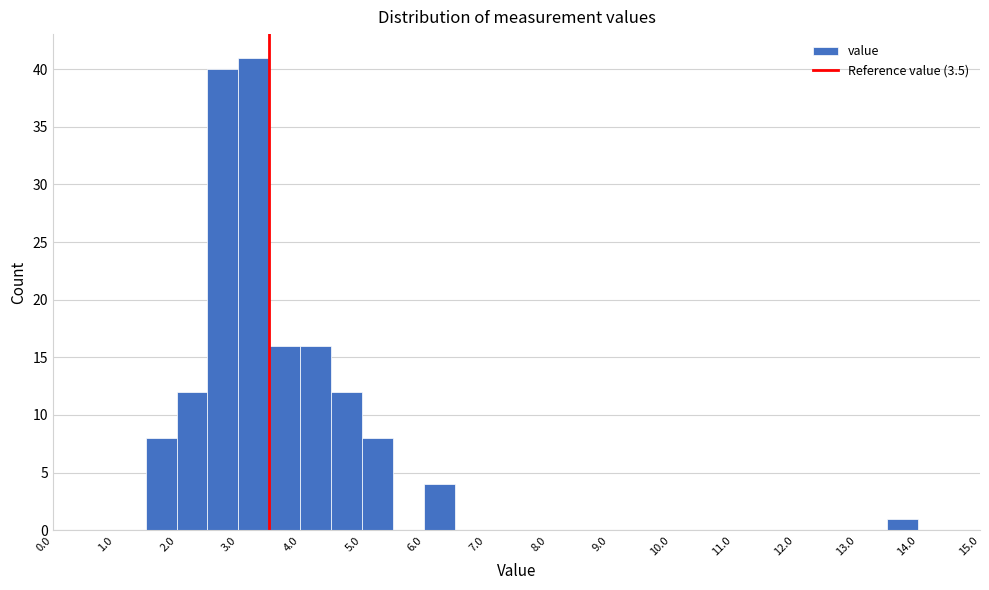

Over which range of the x-axis is the bar tallest?

3.0 to 3.5